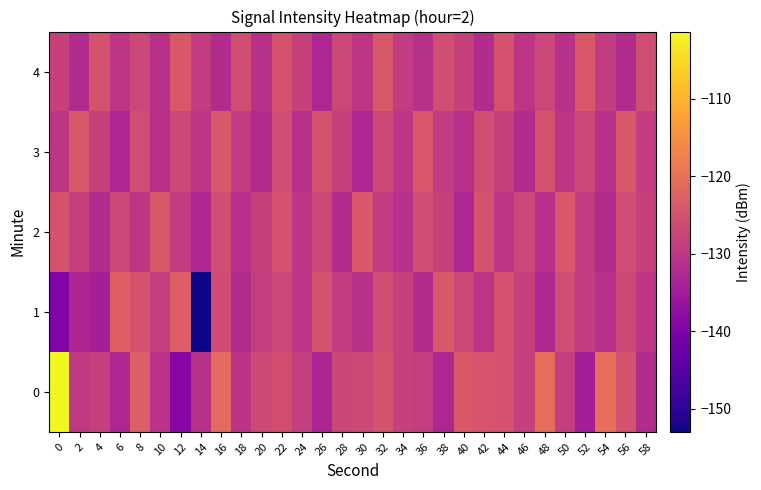

Reading left to right, transcribe all the data shown in this chart.

0: 0=-101.3	2=-129.4	4=-128.4	6=-132.9	8=-123.1	10=-130.6	12=-138.7	14=-131.1	16=-121.0	18=-130.4	20=-127.0	22=-125.9	24=-128.5	26=-133.2	28=-127.3	30=-126.8	32=-125.1	34=-128.0	36=-128.6	38=-132.8	40=-124.1	42=-124.6	44=-125.0	46=-128.3	48=-120.3	50=-128.8	52=-134.5	54=-120.1	56=-125.1	58=-132.1
1: 0=-139.4	2=-133.1	4=-134.3	6=-122.8	8=-125.0	10=-128.6	12=-123.2	14=-153.0	16=-126.3	18=-131.9	20=-128.5	22=-127.0	24=-130.0	26=-125.0	28=-129.0	30=-131.0	32=-126.0	34=-128.0	36=-132.0	38=-124.0	40=-127.0	42=-130.0	44=-125.0	46=-128.0	48=-133.0	50=-126.0	52=-129.0	54=-131.0	56=-127.0	58=-130.0
2: 0=-125.0	2=-128.0	4=-132.0	6=-127.0	8=-130.0	10=-124.0	12=-129.0	14=-133.0	16=-126.0	18=-131.0	20=-128.0	22=-125.0	24=-130.0	26=-127.0	28=-132.0	30=-124.0	32=-129.0	34=-131.0	36=-126.0	38=-128.0	40=-133.0	42=-125.0	44=-130.0	46=-127.0	48=-131.0	50=-124.0	52=-129.0	54=-132.0	56=-126.0	58=-128.0
3: 0=-130.0	2=-124.0	4=-128.0	6=-133.0	8=-126.0	10=-131.0	12=-127.0	14=-130.0	16=-124.0	18=-129.0	20=-132.0	22=-126.0	24=-131.0	26=-125.0	28=-128.0	30=-133.0	32=-127.0	34=-130.0	36=-124.0	38=-129.0	40=-131.0	42=-126.0	44=-128.0	46=-132.0	48=-125.0	50=-130.0	52=-127.0	54=-131.0	56=-124.0	58=-129.0
4: 0=-128.0	2=-132.0	4=-125.0	6=-130.0	8=-127.0	10=-131.0	12=-124.0	14=-129.0	16=-132.0	18=-126.0	20=-131.0	22=-125.0	24=-128.0	26=-133.0	28=-127.0	30=-130.0	32=-124.0	34=-129.0	36=-131.0	38=-126.0	40=-128.0	42=-132.0	44=-125.0	46=-130.0	48=-127.0	50=-131.0	52=-124.0	54=-129.0	56=-132.0	58=-126.0